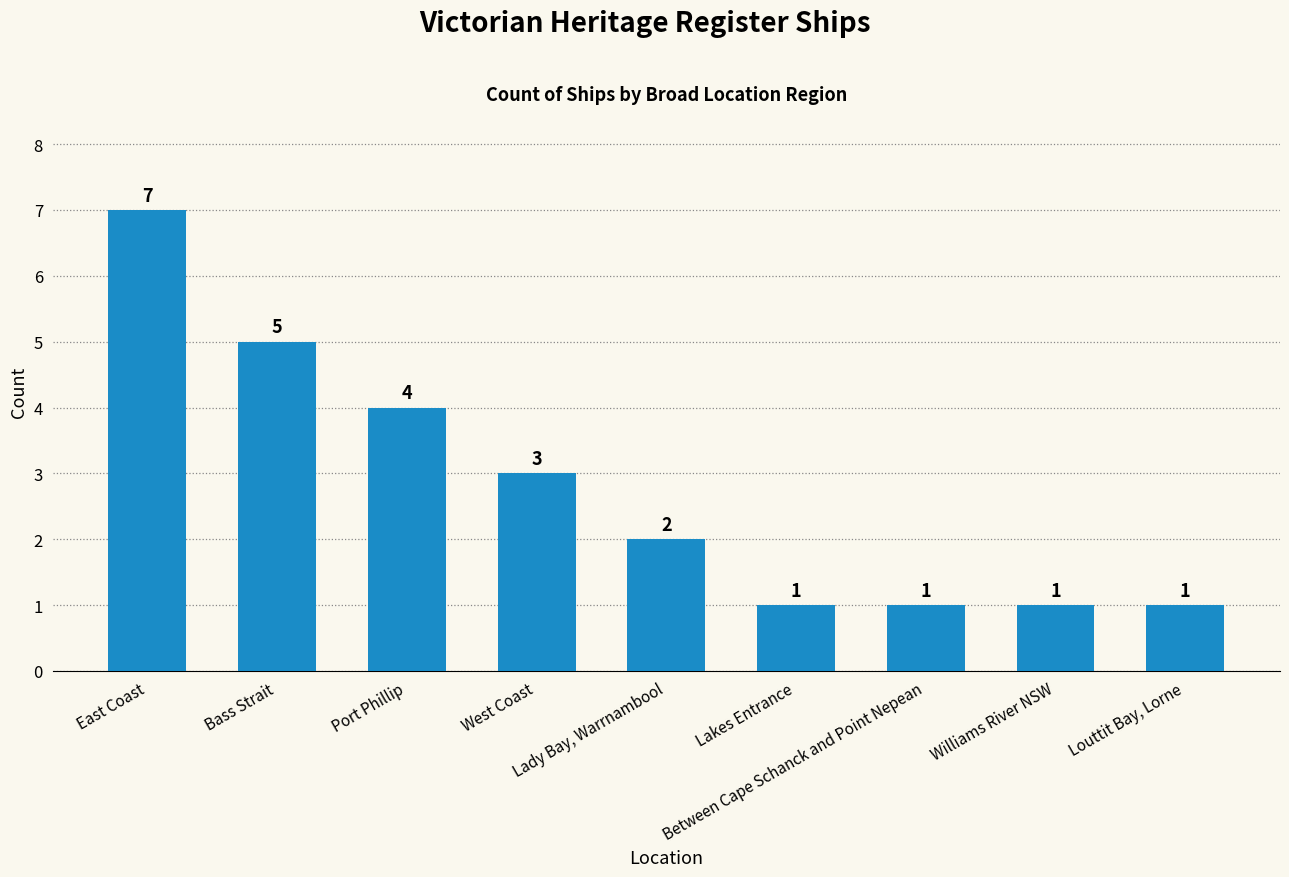

What is the sum of all values?

25